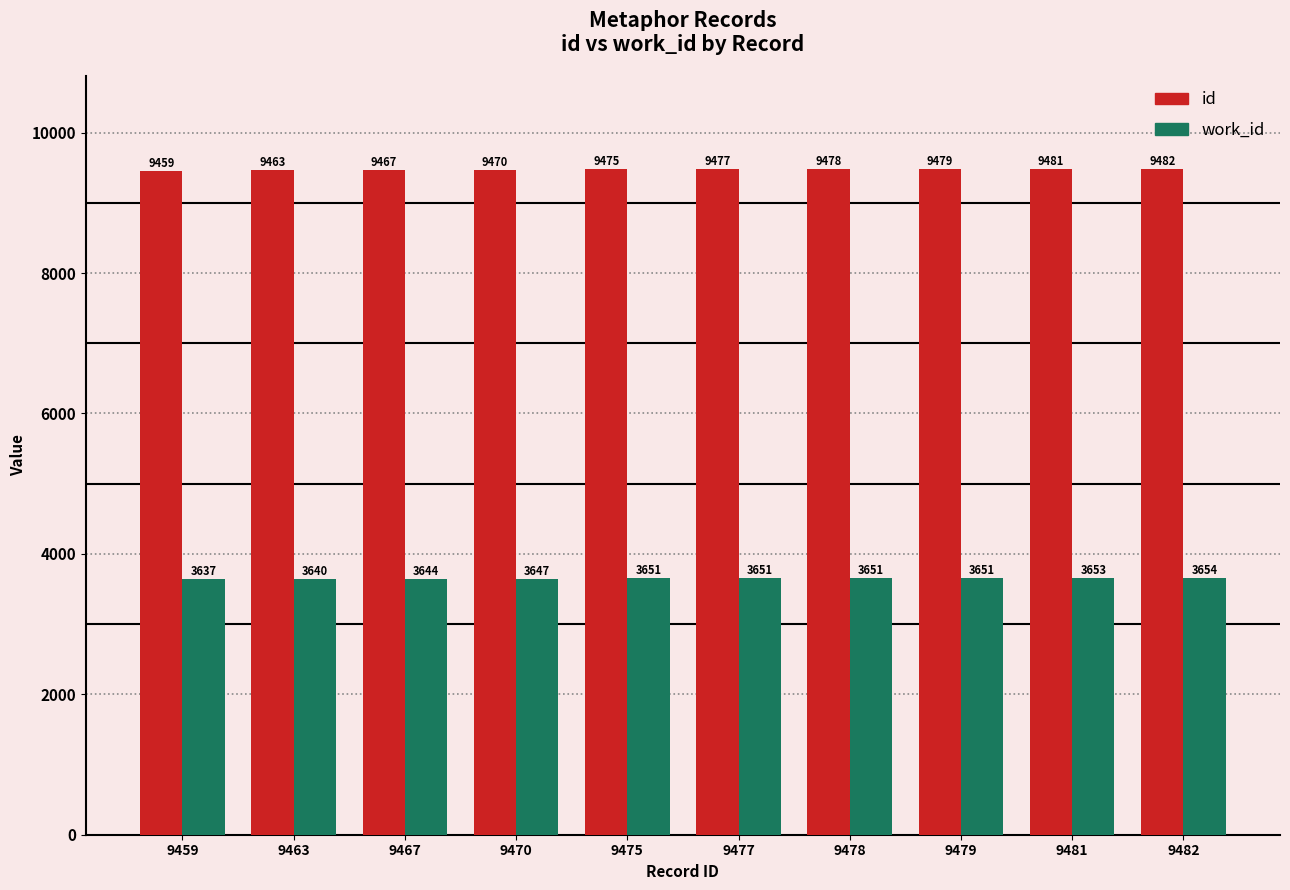

List the series in order of their peak value, lowest first.

work_id, id